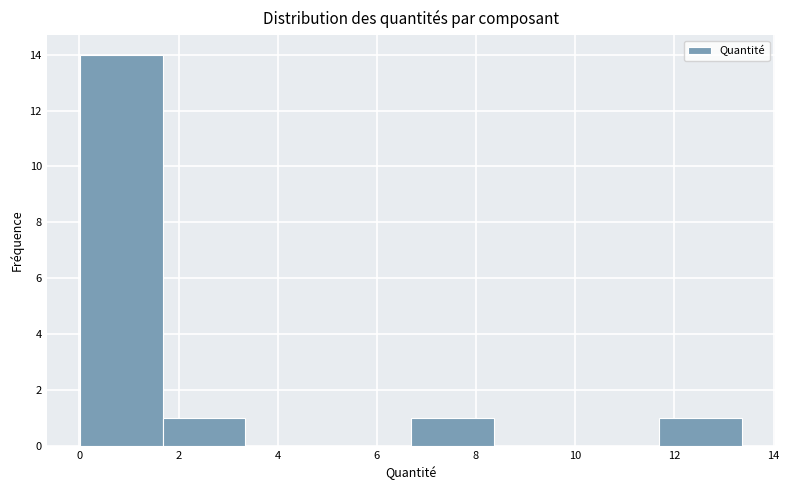

Over which range of the x-axis is the bar tallest?

0.0 to 1.6